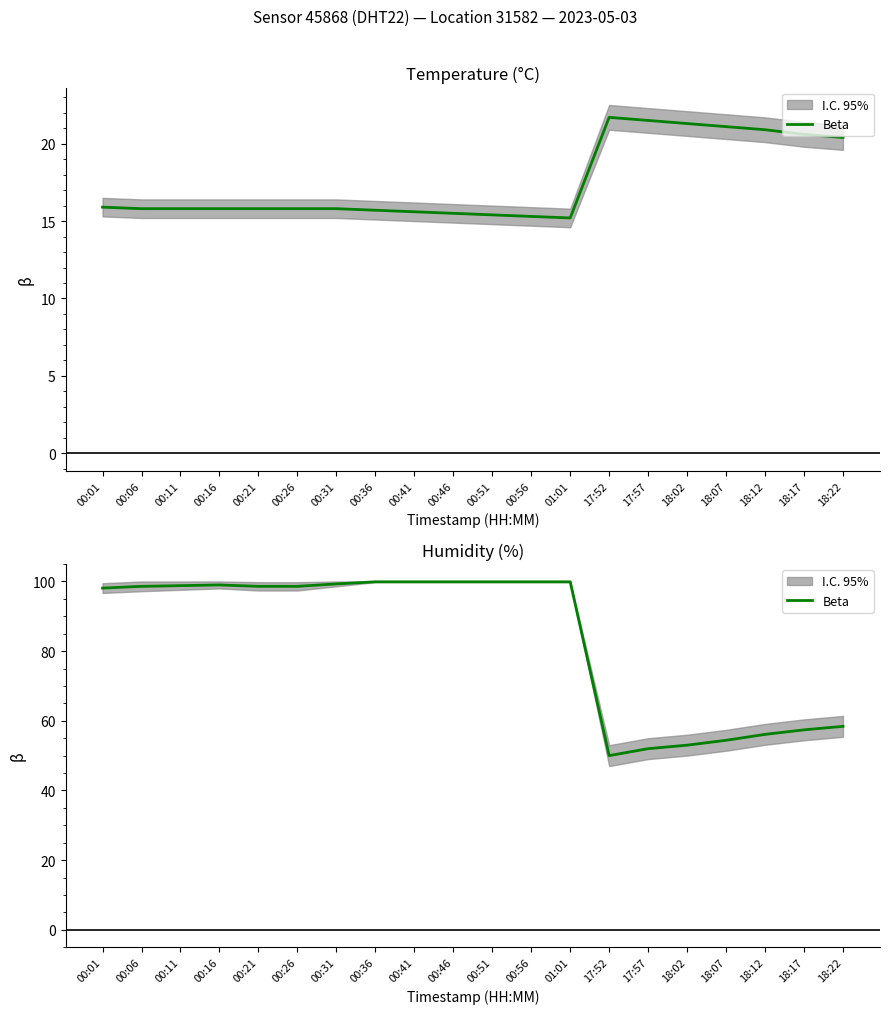

Where is the first local minimum?

17:52